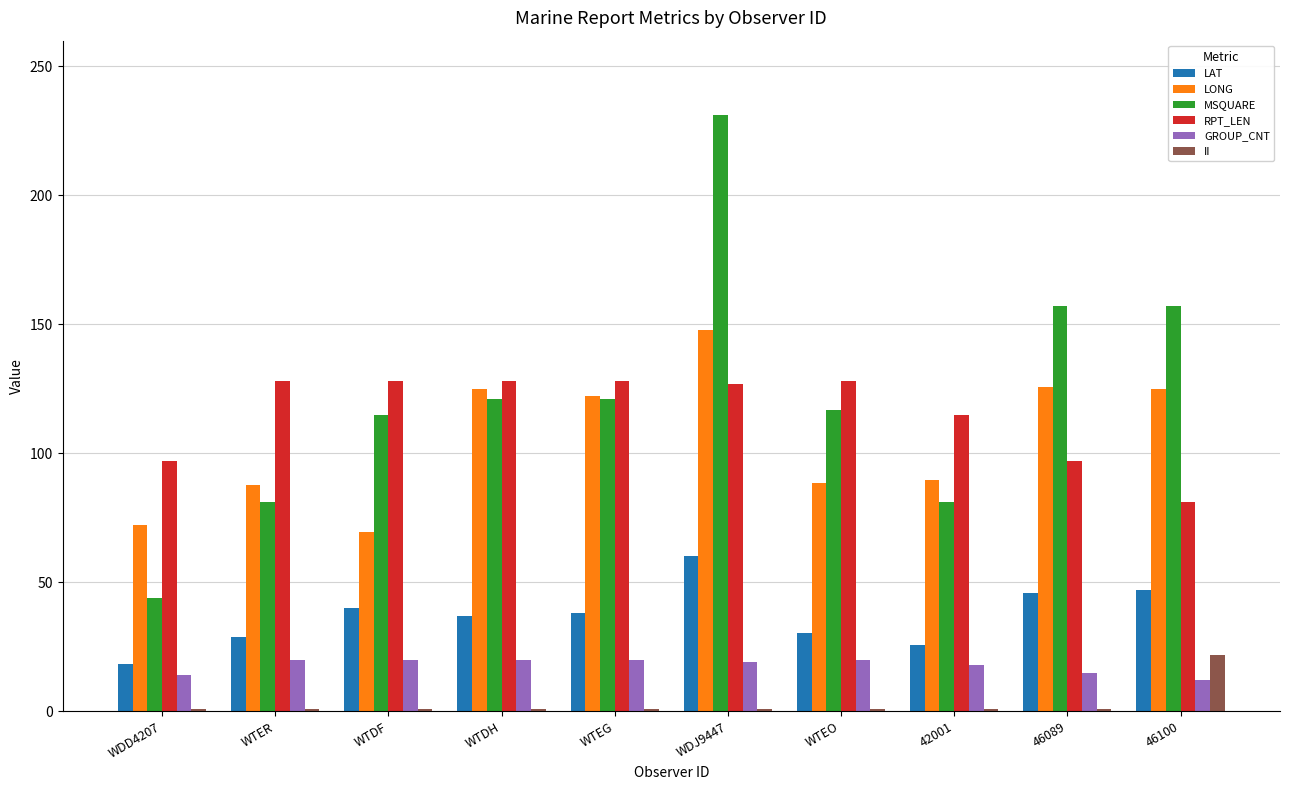

Which series has the widest spread of values?

MSQUARE